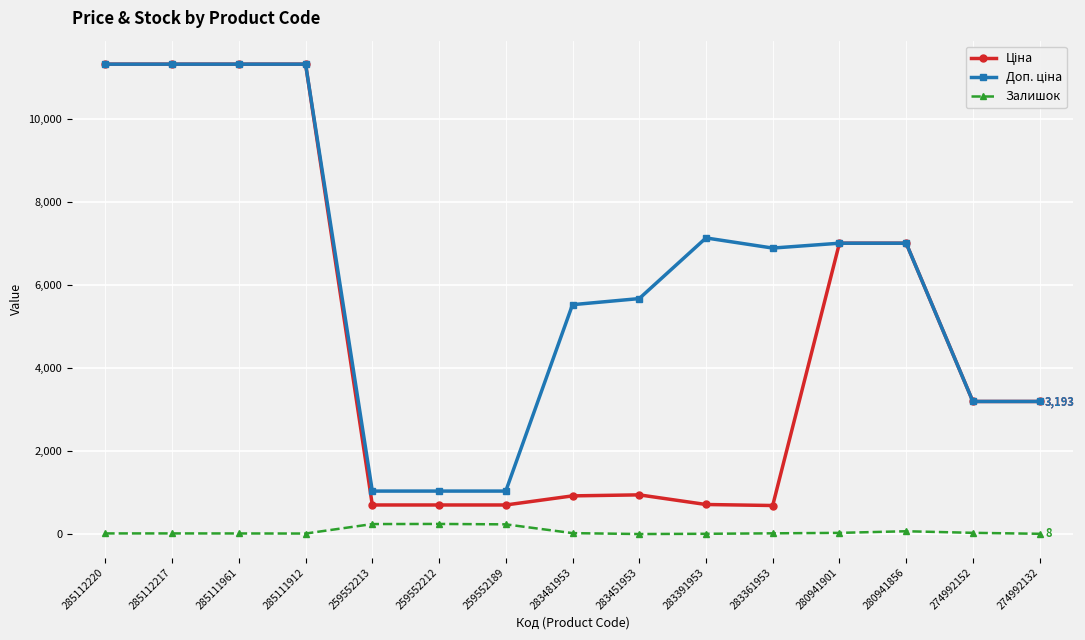

What is the total value across all series at 283391953?

7850.6